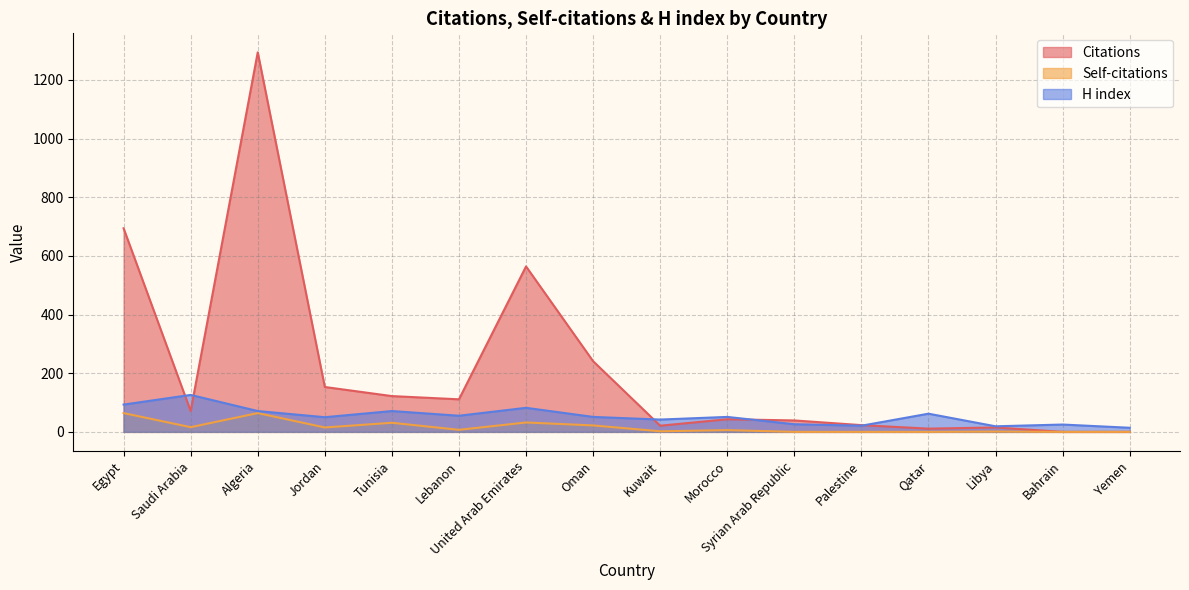

How many interior local peaks does the Citations series have?

4